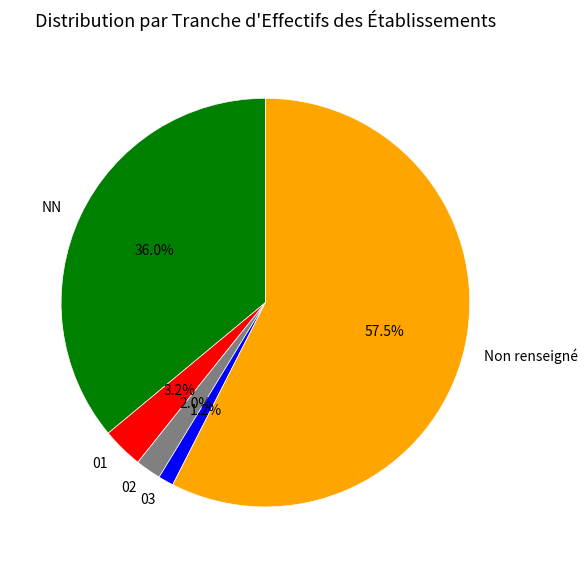

Between NN and 03, which is larger?

NN